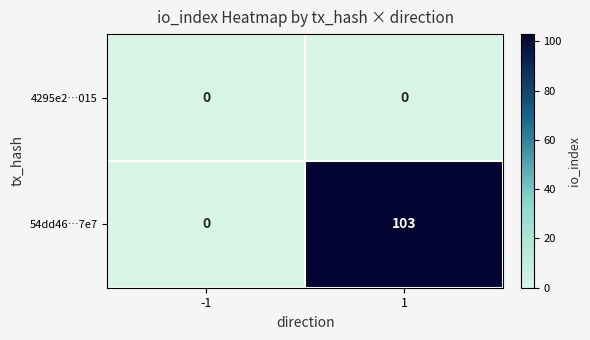

Reading left to right, extract all data points from this chart.

4295e2…015: -1=0	1=0
54dd46…7e7: -1=0	1=103